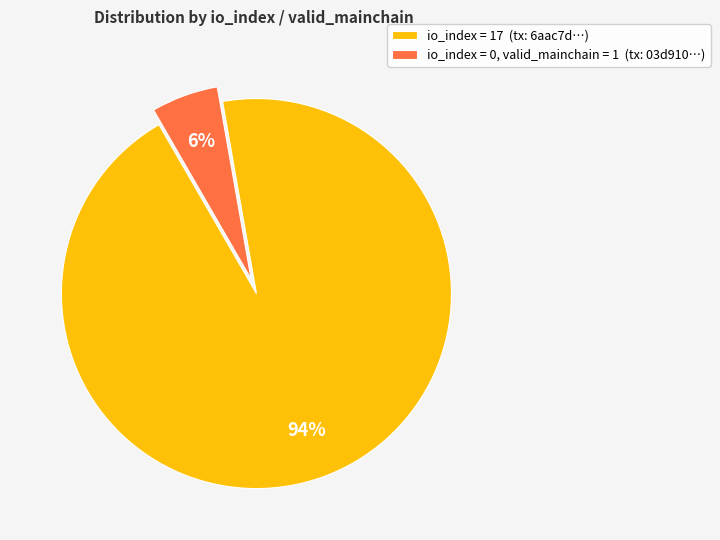

Is there any slice that represents more than half of the pie?

Yes